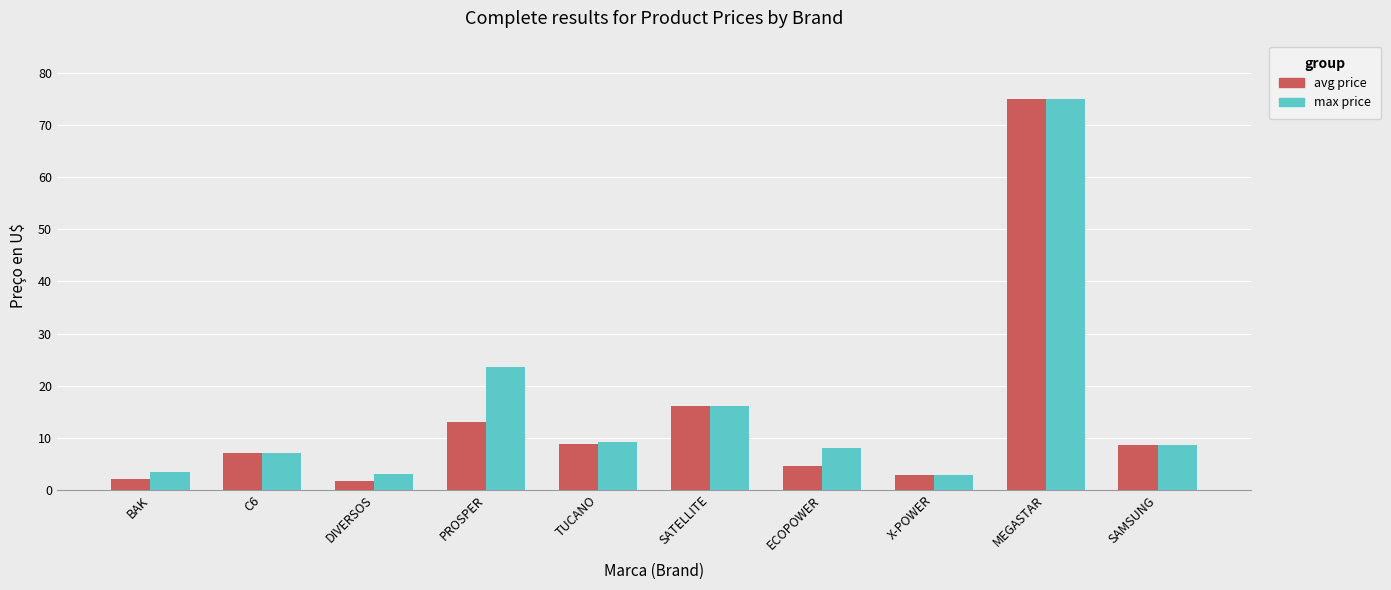

Which series has the largest range (max minus min)?

avg price